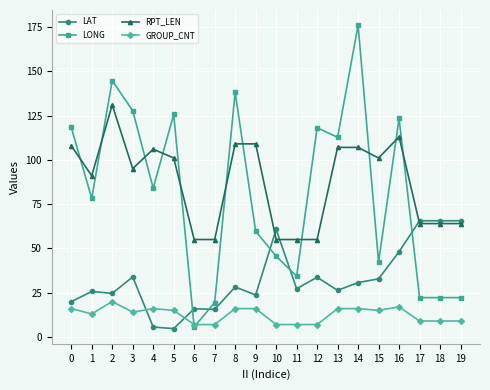

Does the chart have visible grid lines?

Yes